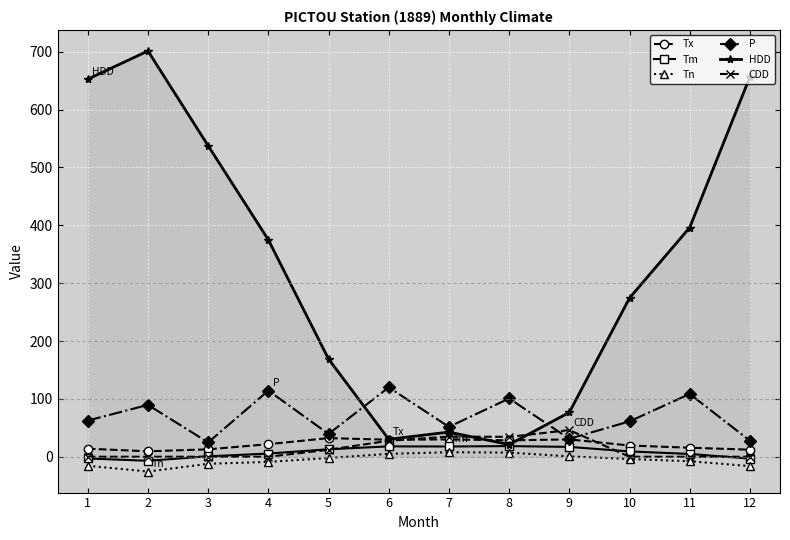

True or false: Tx has more than 1 interior local peaks.

True